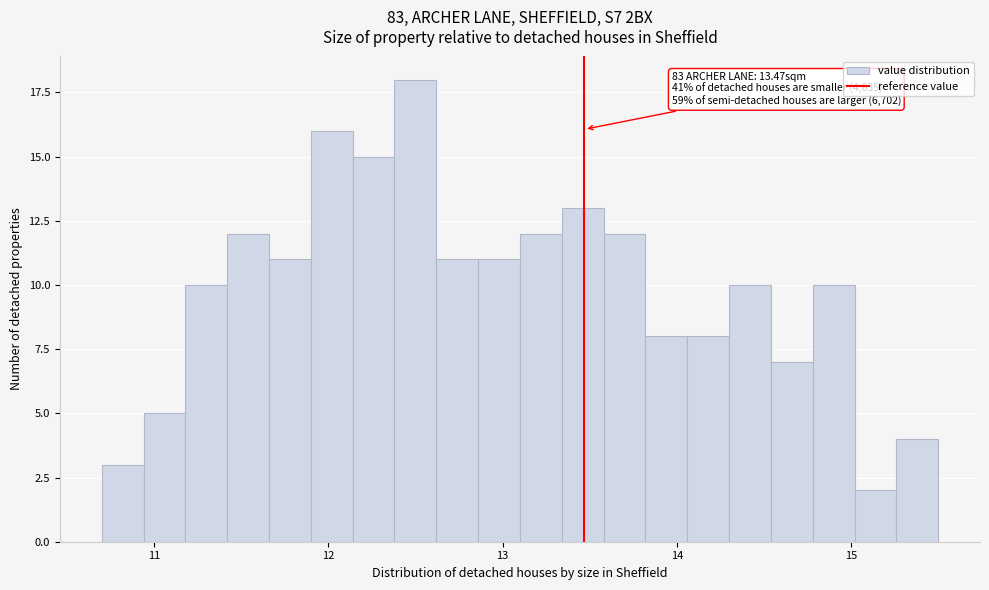

Read against the x-axis, roughly where is the centre of the tallest bar?

12.5